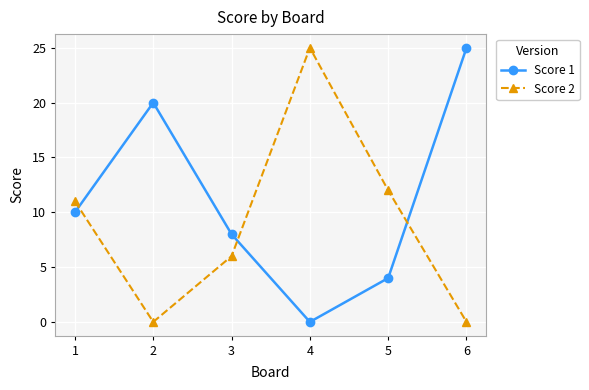

Reading left to right, transcribe all the data shown in this chart.

Score 1: 10	20	8	0	4	25
Score 2: 11	0	6	25	12	0